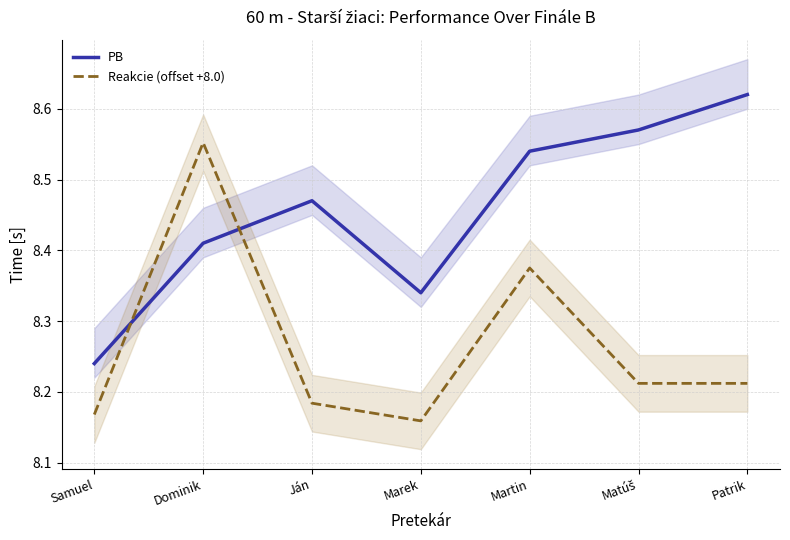

Reading left to right, what are all the values shown in this chart?

PB: Samuel=8.2	Dominik=8.4	Ján=8.5	Marek=8.3	Martin=8.5	Matúš=8.6	Patrik=8.6
Reakcie (offset +8.0): Samuel=8.2	Dominik=8.6	Ján=8.2	Marek=8.2	Martin=8.4	Matúš=8.2	Patrik=8.2